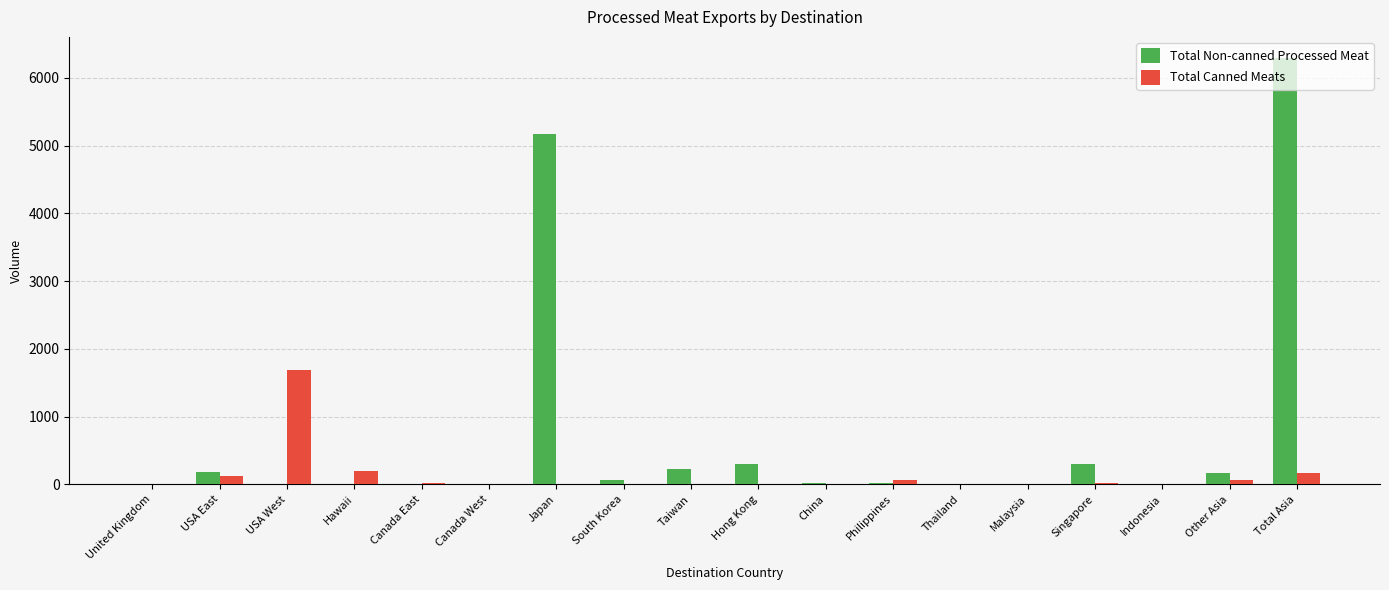

What is the sum of all Total Canned Meats values?

2366.3